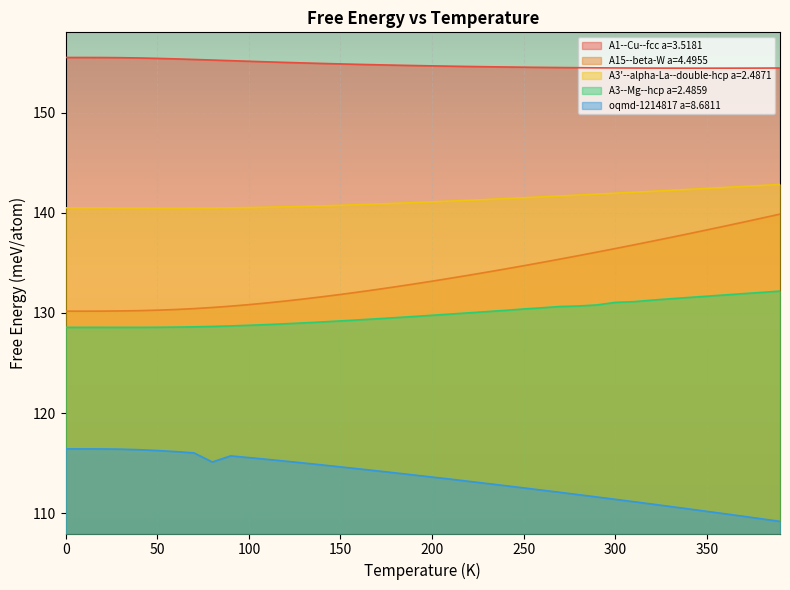

What is the minimum value for A3'--alpha-La--double-hcp a=2.4871?

140.5